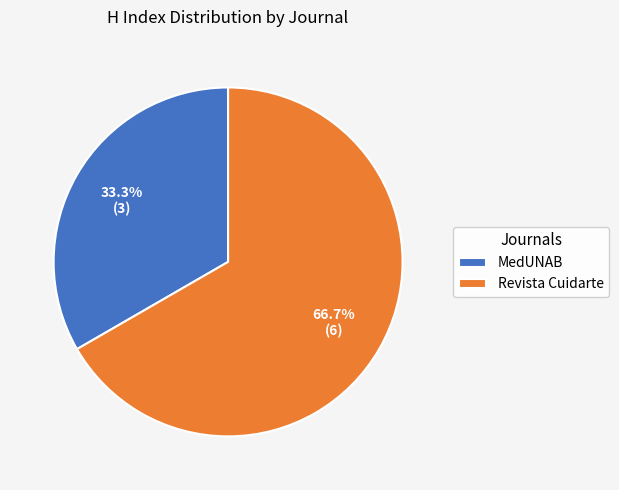

Is the sum of MedUNAB and Revista Cuidarte greater than half?

Yes